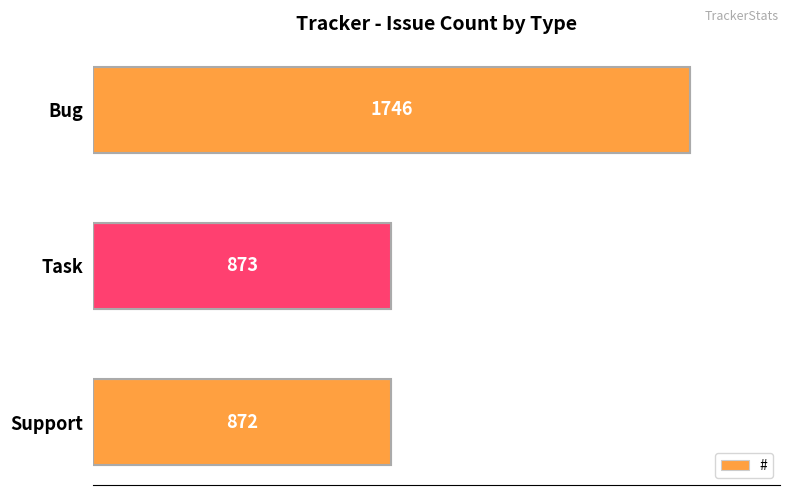

What position from the top is Bug?

1